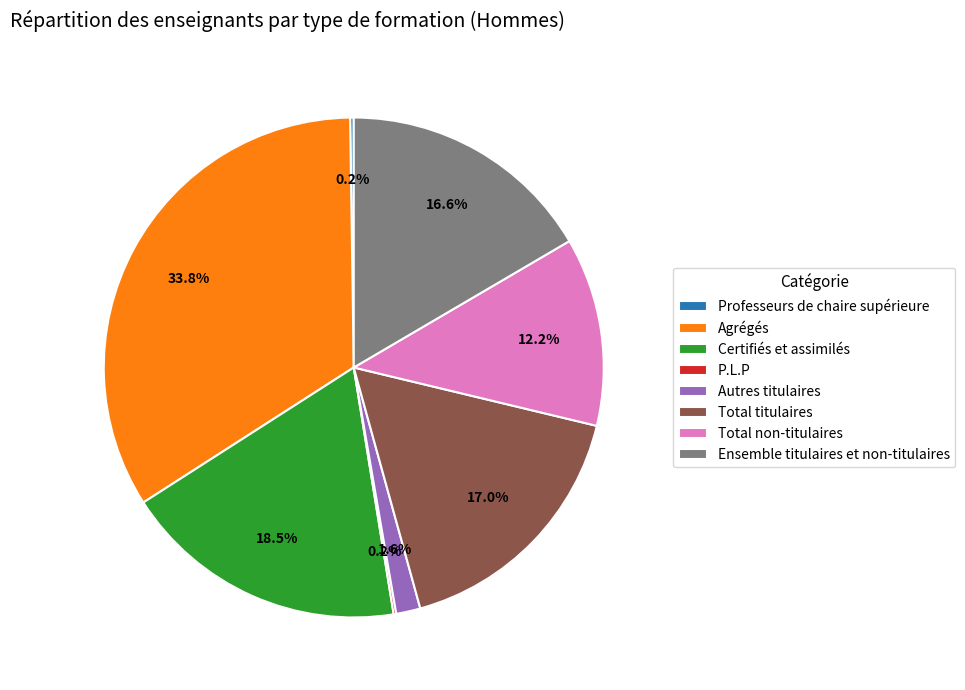

What is the total percentage of Autres titulaires and Total non-titulaires?

13.8%